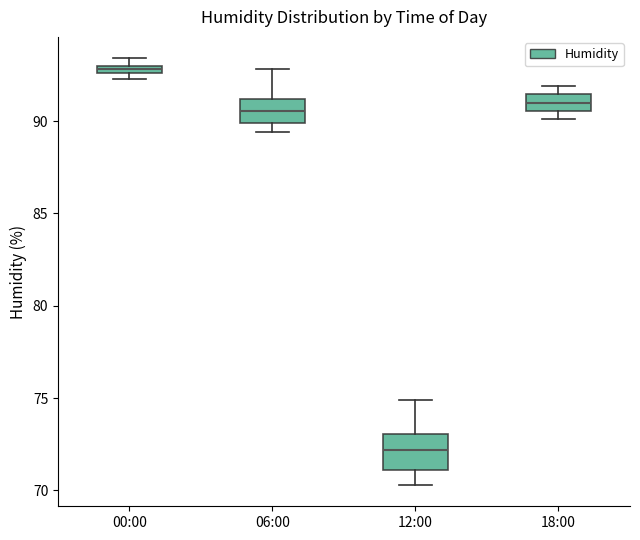

Where does the lower whisker of the box for 12:00 end on the y-axis? The values are not printed on the chart, so give them approximately, as read against the axis.

70.5